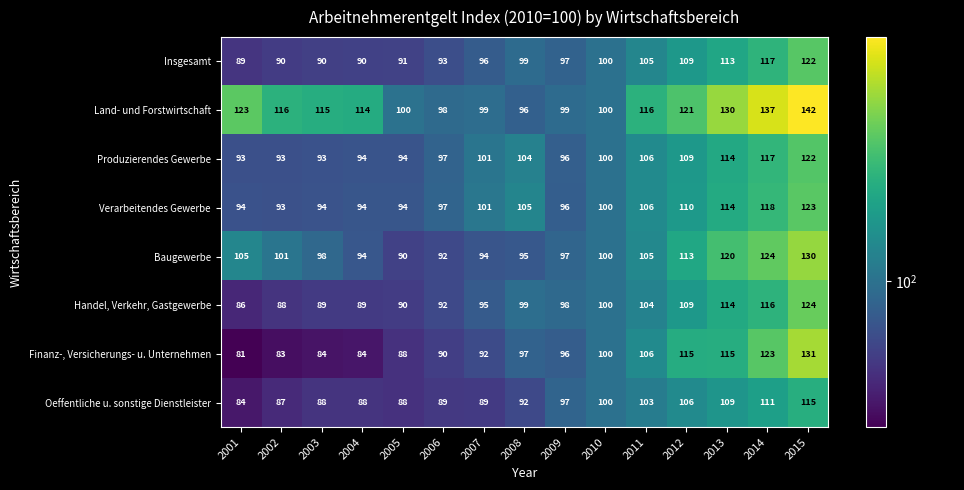

Is it true that Insgesamt equals 53 at 2007?

False